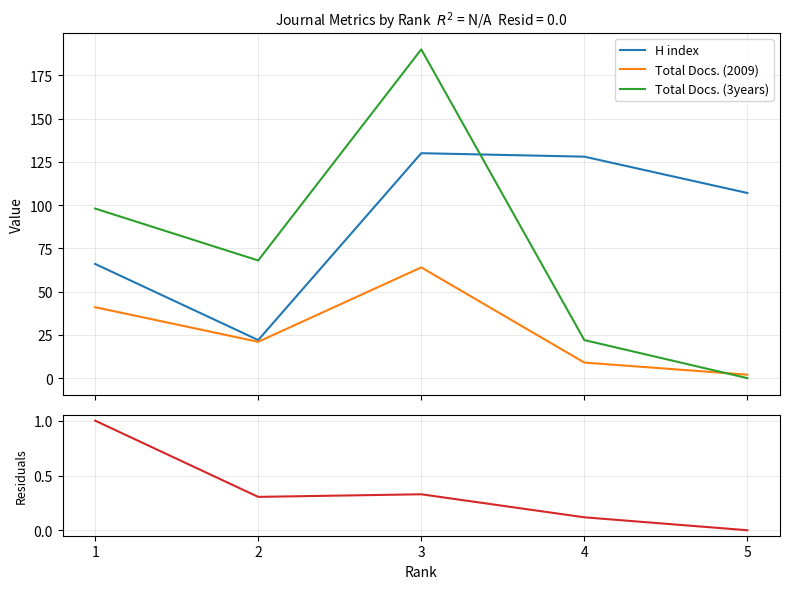

What is the highest value of the H index series?

130